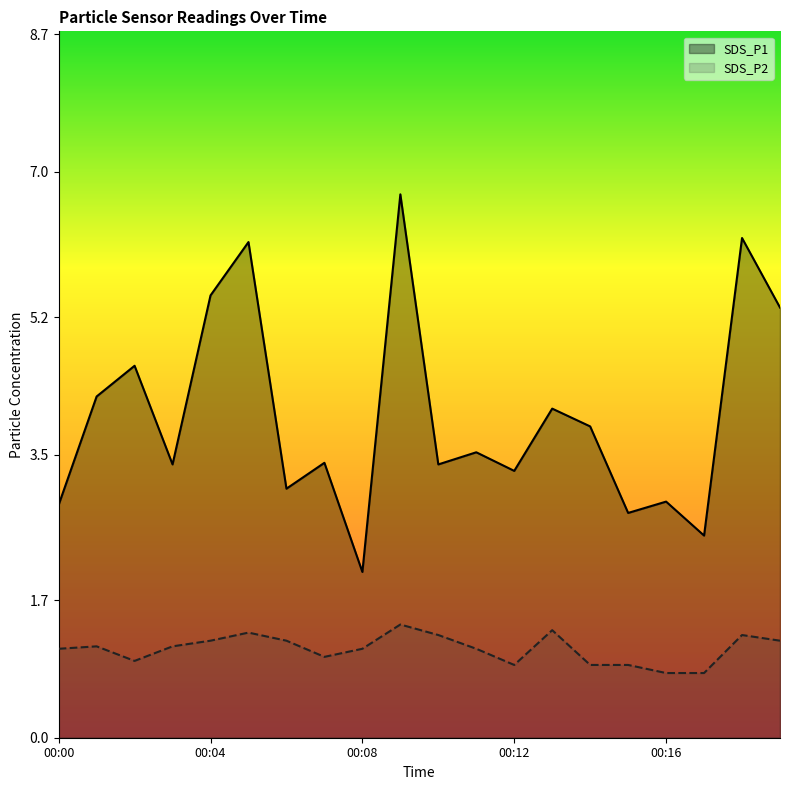

At 00:17, list the series in order from largest to smallest.

SDS_P1, SDS_P2